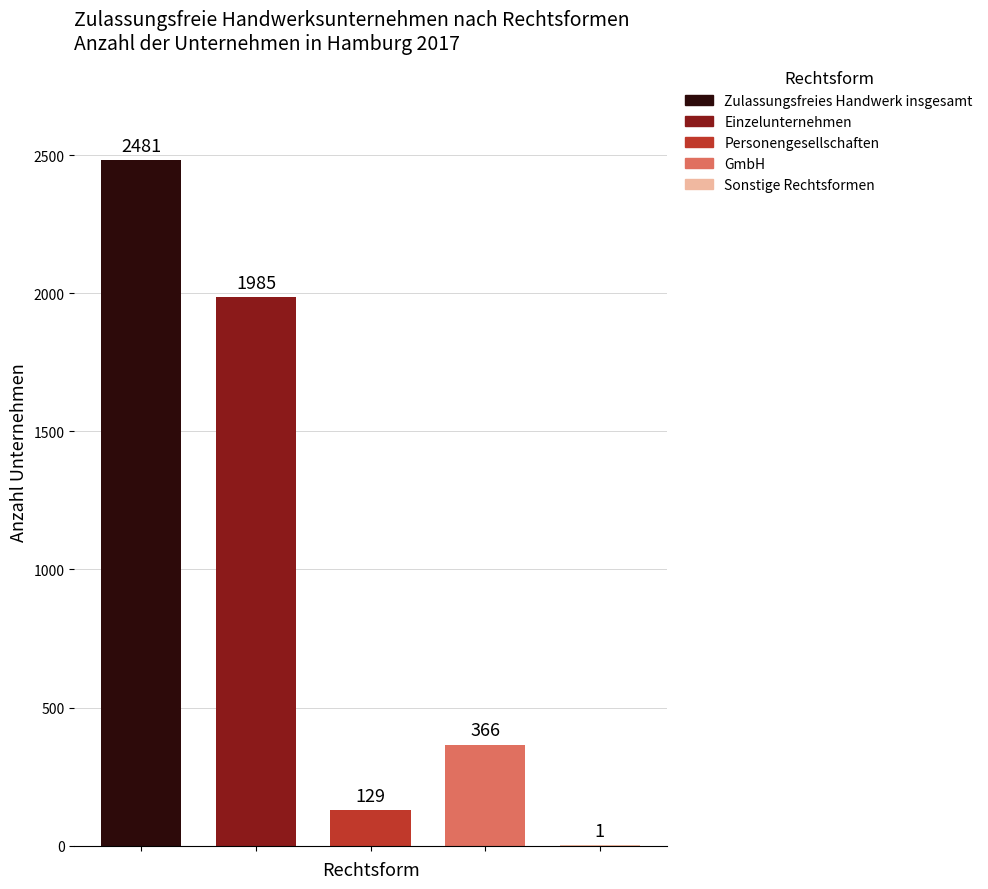

Read the value at Zulassungsfreies Handwerk insgesamt, to the nearest 100.

2500